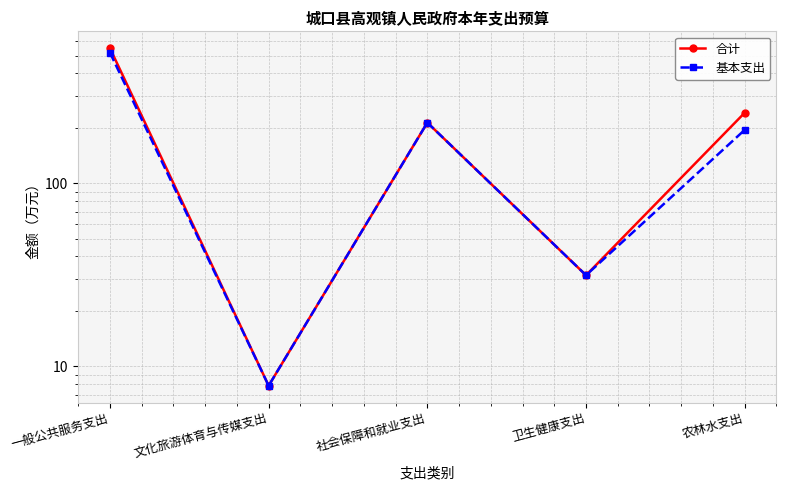

What is the average value of the 基本支出 series?

193.8